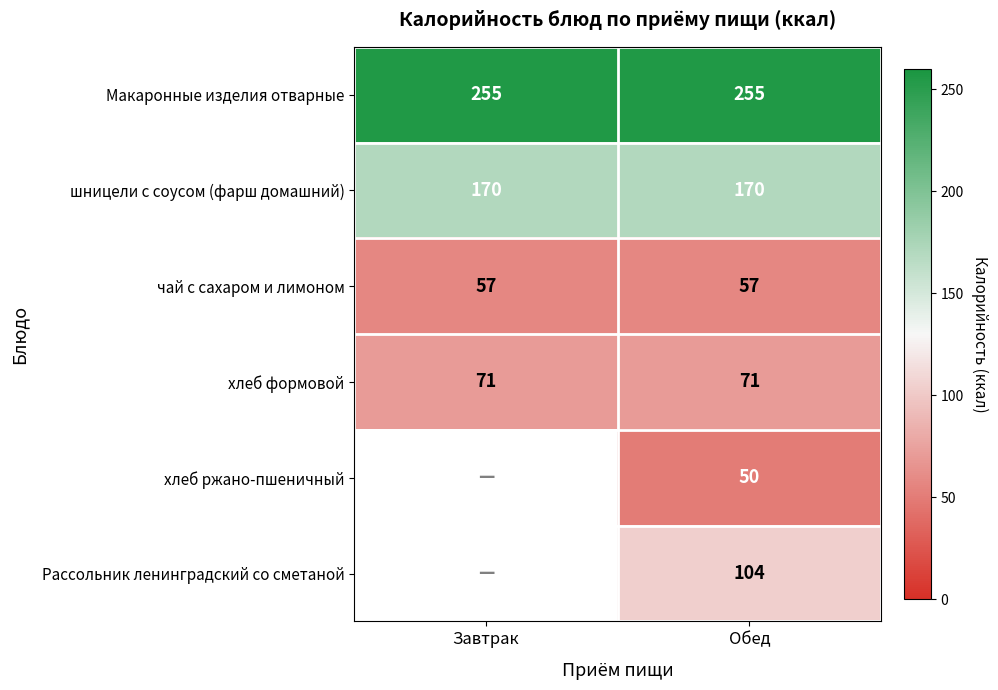

Is it true that Макаронные изделия отварные equals 382.2 at Обед?

False